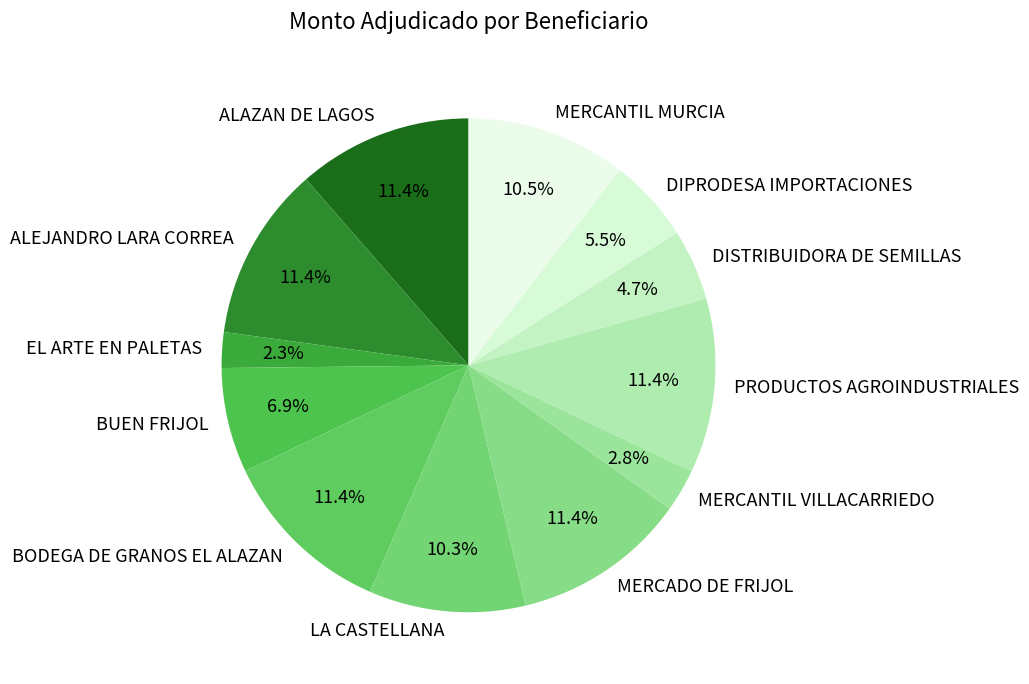

What percentage is the DISTRIBUIDORA DE SEMILLAS slice, to the nearest percent?

5%